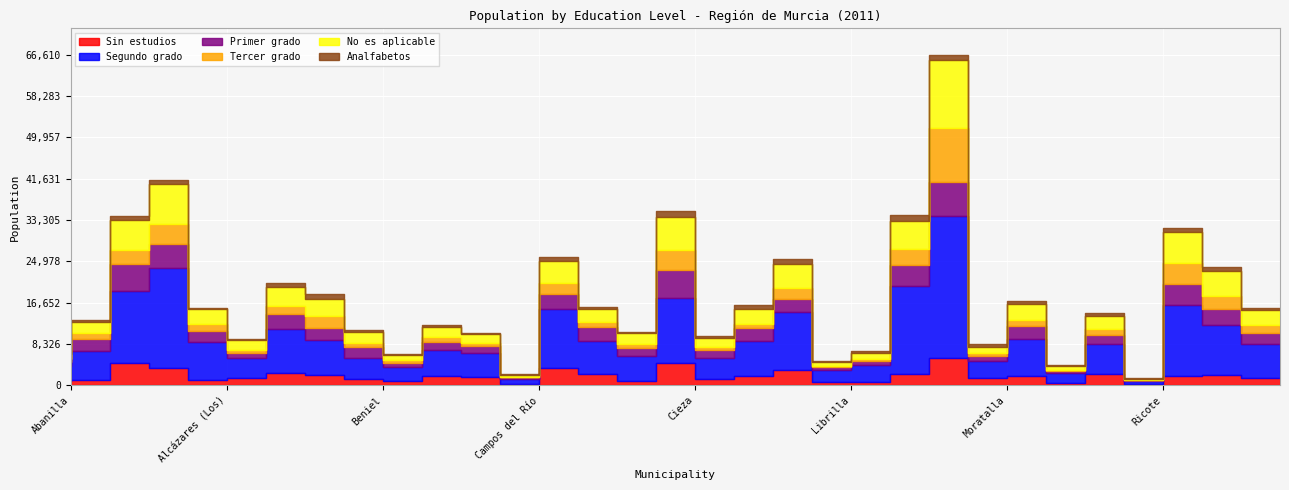

Where does the Segundo grado series first go above 6675?

Águilas